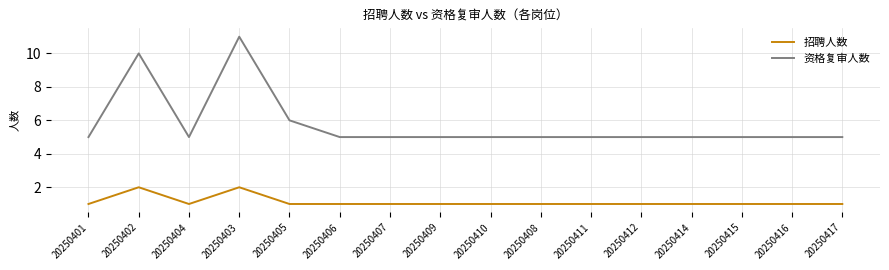

What is the approximate value of 资格复审人数 at 20250402?

10